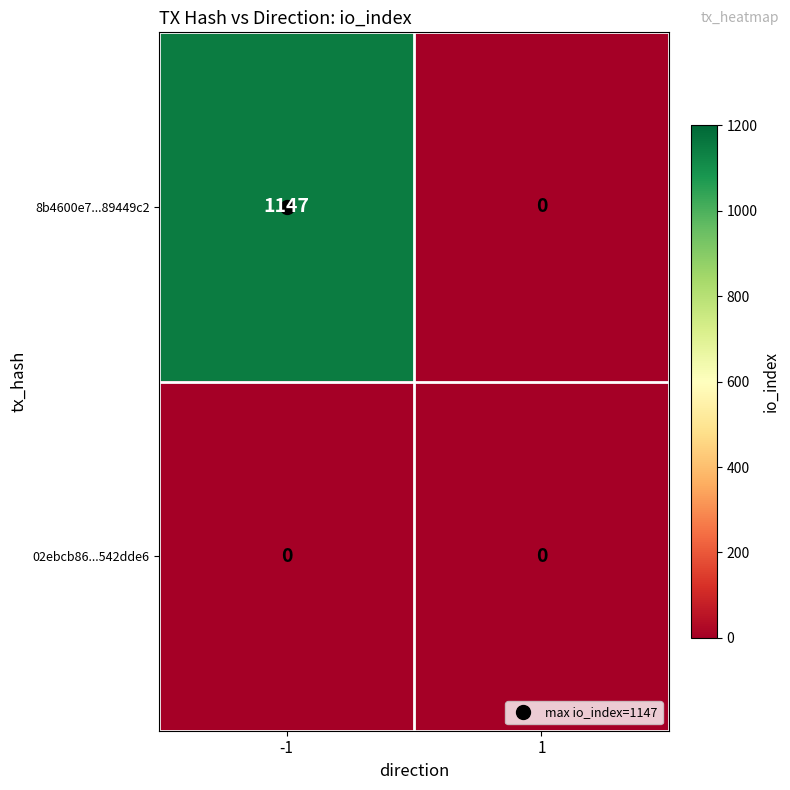

What is the greatest value displayed?

1147